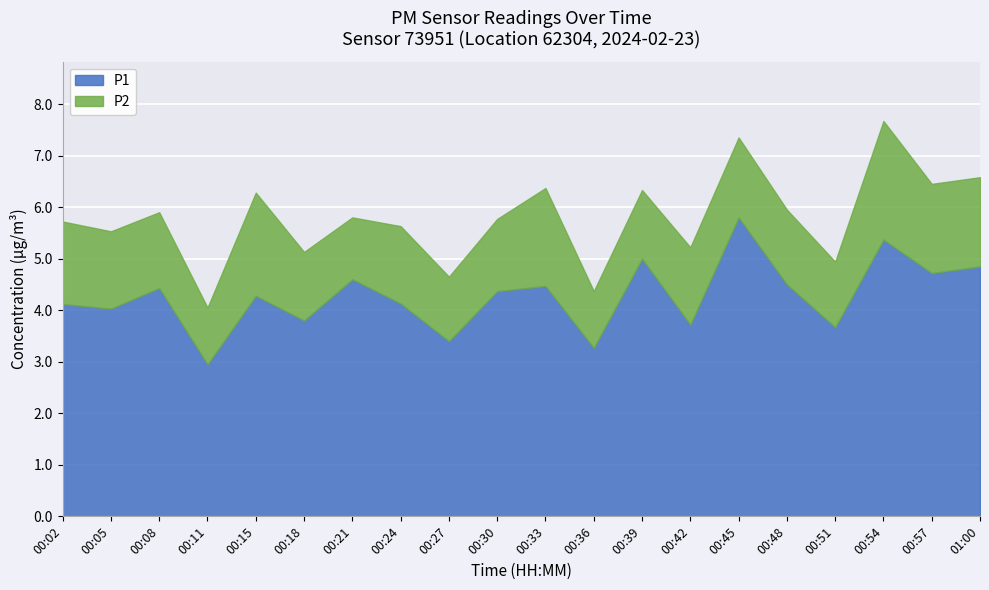

What is the approximate value of P1 at 00:39?

5.0